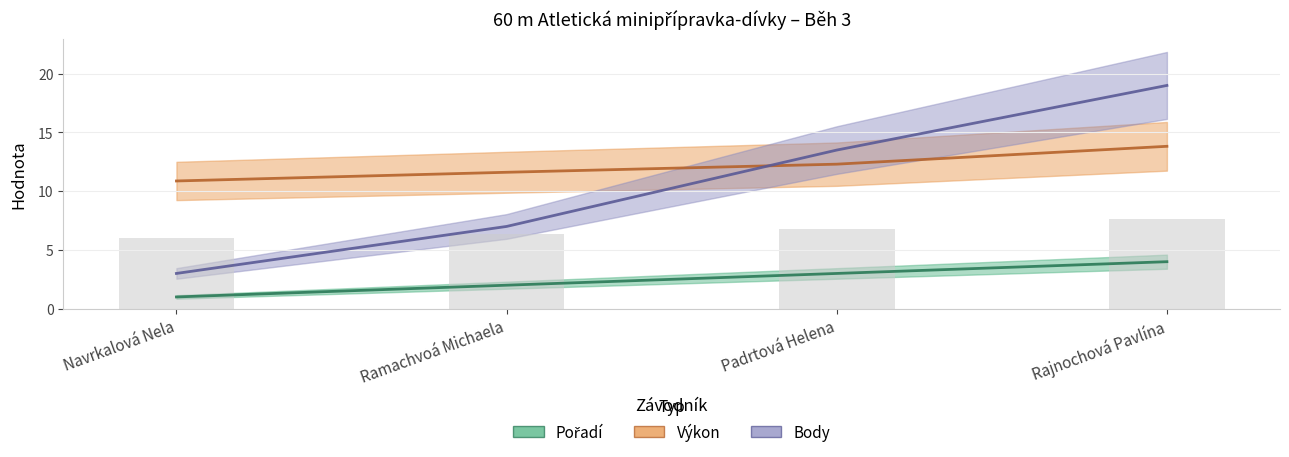

Read the Pořadí value at Ramachvoá Michaela.

2.0